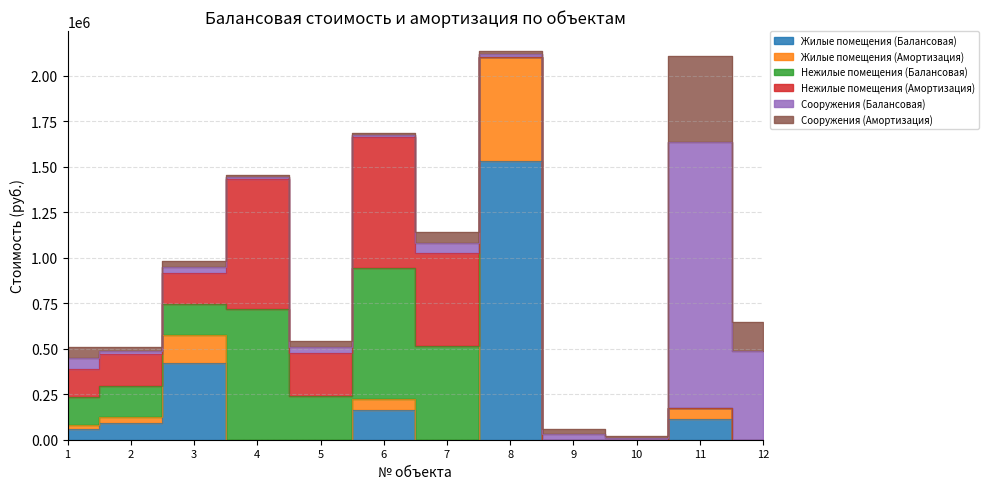

True or false: Нежилые помещения (Амортизация) has more than 0 points higher than both neighbors.

True